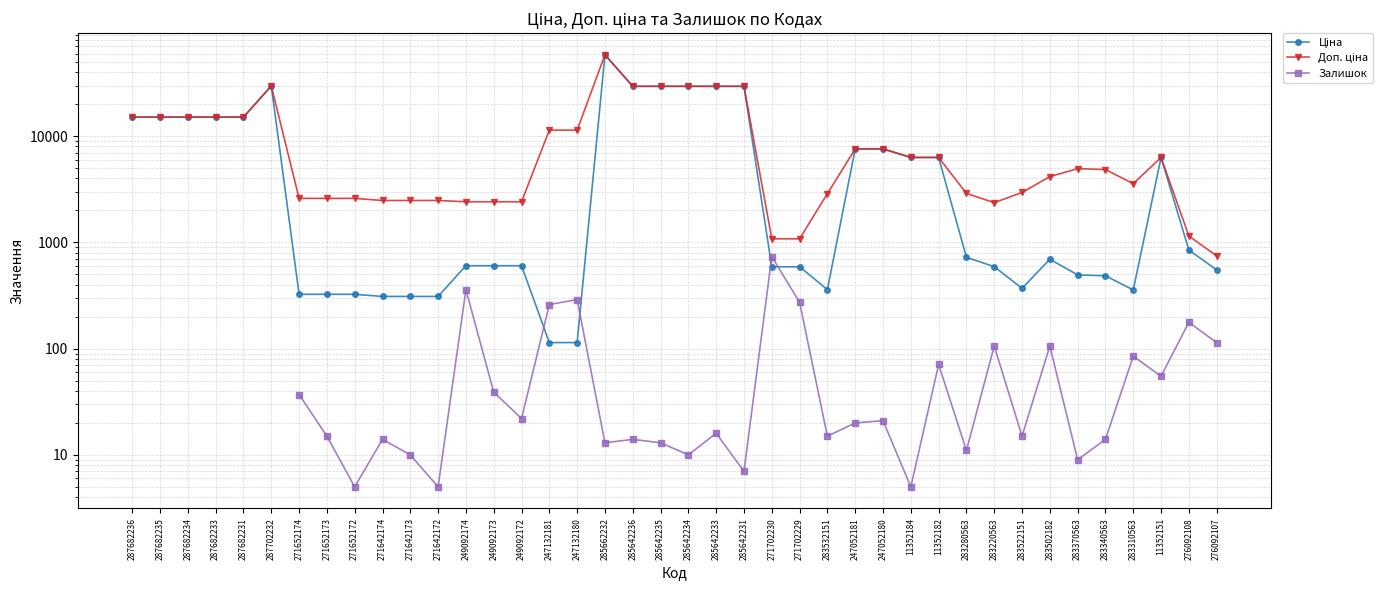

What is the difference between the maximum and second lowest values in the Доп. ціна series?

57344.9